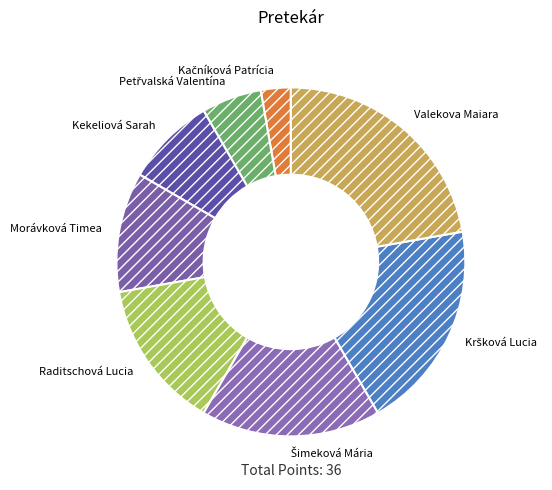

What is the ratio of the value at Valekova Maiara to the value at Raditschová Lucia?

1.6